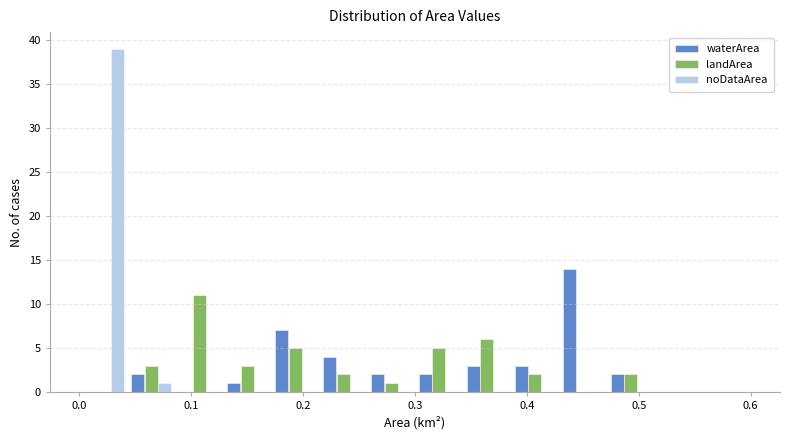

Reading left to right, list every range on the x-axis with the height of the bar of each series over it. Neither the bar edges nor the heights are printed on the chart, so give them approximately, as read against the axes.

0.00 to 0.04: waterArea=0	landArea=0	noDataArea=39
0.04 to 0.09: waterArea=2	landArea=3	noDataArea=1
0.09 to 0.13: waterArea=0	landArea=11	noDataArea=0
0.13 to 0.17: waterArea=1	landArea=3	noDataArea=0
0.17 to 0.21: waterArea=7	landArea=5	noDataArea=0
0.21 to 0.26: waterArea=4	landArea=2	noDataArea=0
0.26 to 0.30: waterArea=2	landArea=1	noDataArea=0
0.30 to 0.34: waterArea=2	landArea=5	noDataArea=0
0.34 to 0.39: waterArea=3	landArea=6	noDataArea=0
0.39 to 0.43: waterArea=3	landArea=2	noDataArea=0
0.43 to 0.47: waterArea=14	landArea=0	noDataArea=0
0.47 to 0.51: waterArea=2	landArea=2	noDataArea=0
0.51 to 0.56: waterArea=0	landArea=0	noDataArea=0
0.56 to 0.60: waterArea=0	landArea=0	noDataArea=0